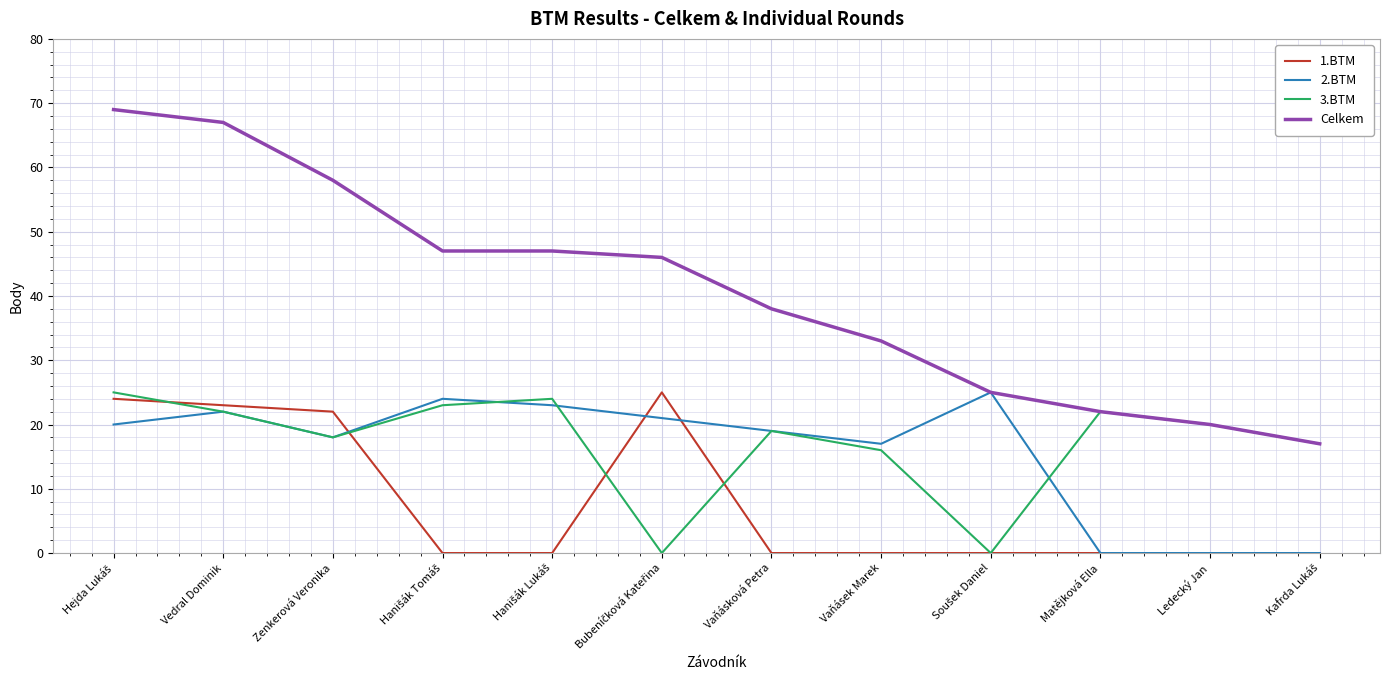

After their last crossing, which series has the higher values: 3.BTM or 2.BTM?

3.BTM